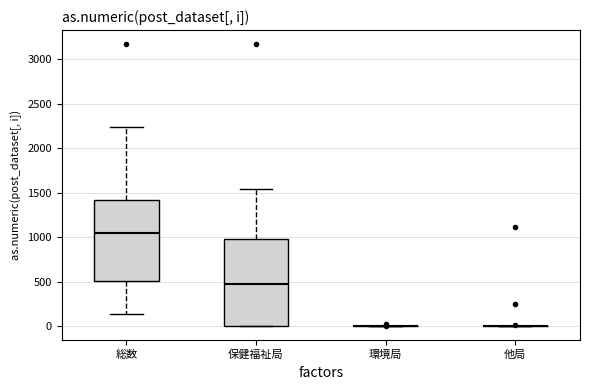

Reading left to right, read every box against the y-axis: the position of its median line, the range the box covers, and the ends of its whiskers. The values are not printed on the chart, so give them approximately, as read against the axis.

総数: median 1050, box 500 to 1400, whiskers 150 to 2250
保健福祉局: median 450, box 0 to 1000, whiskers 0 to 1550
環境局: box collapsed to a line at 0, whiskers 0 to 0
他局: box collapsed to a line at 0, whiskers 0 to 0